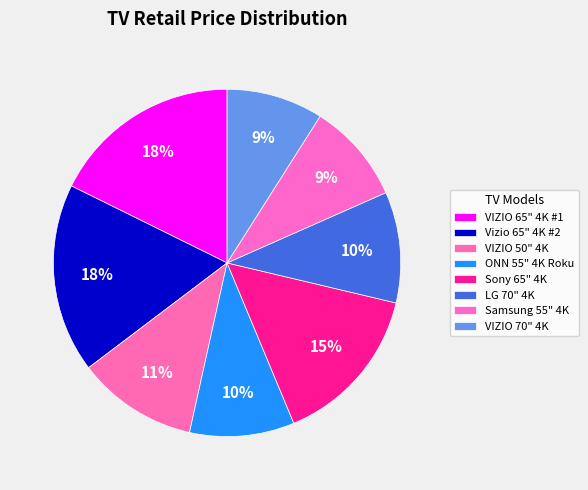

Does Vizio 65" 4K #2 account for over 50% of the chart?

No